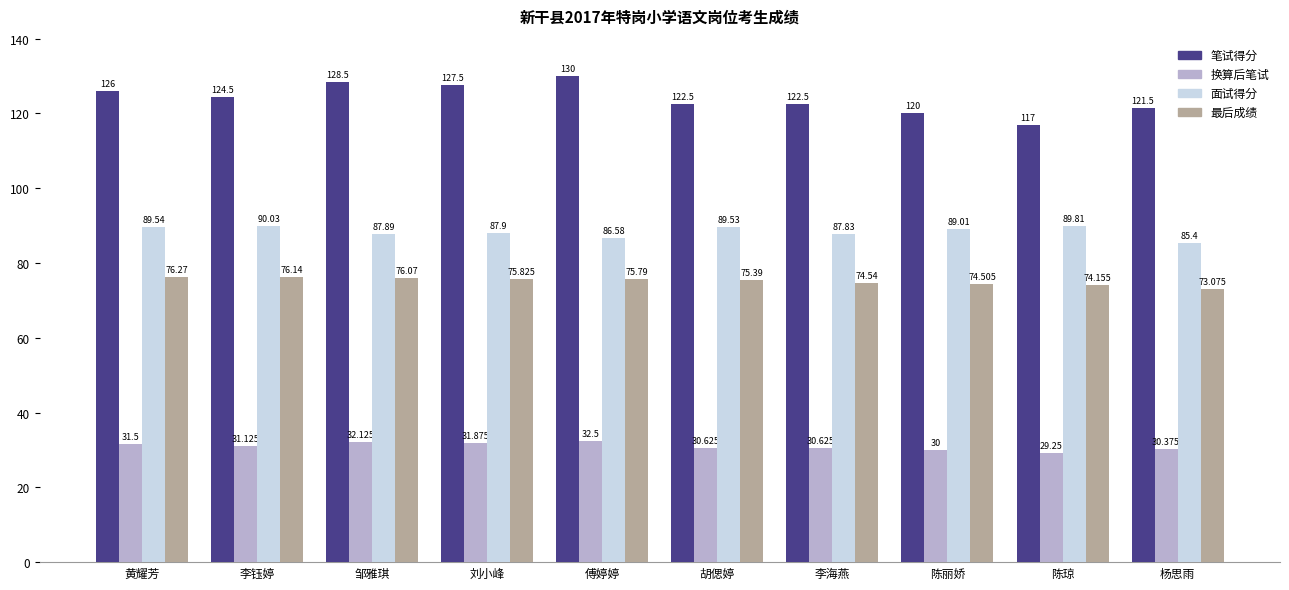

What is the difference between the maximum and second lowest values in the 笔试得分 series?

10.0